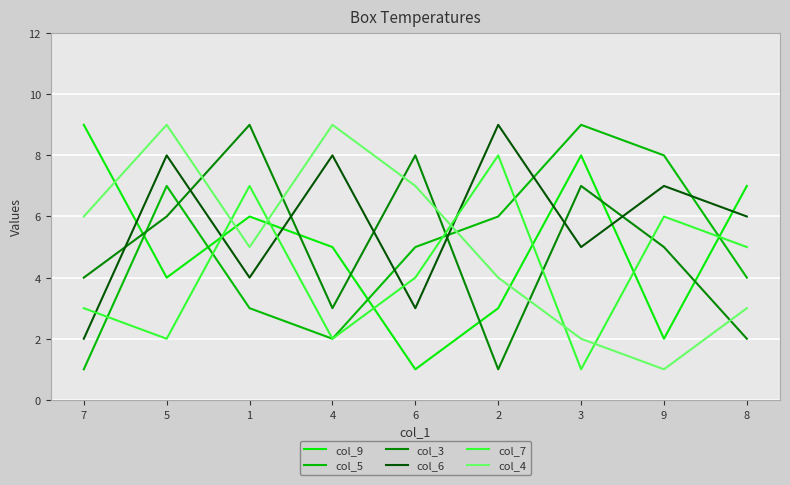

True or false: col_9 has a value of 4 at 5.

True